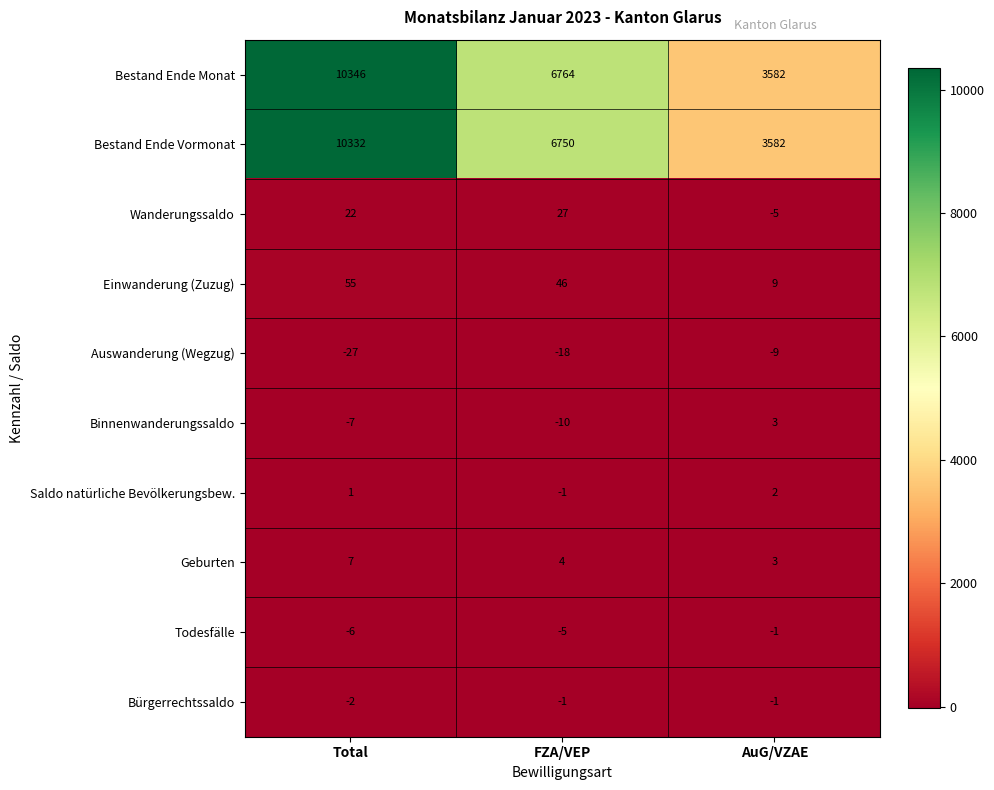

At which label does Geburten first exceed 4?

Total